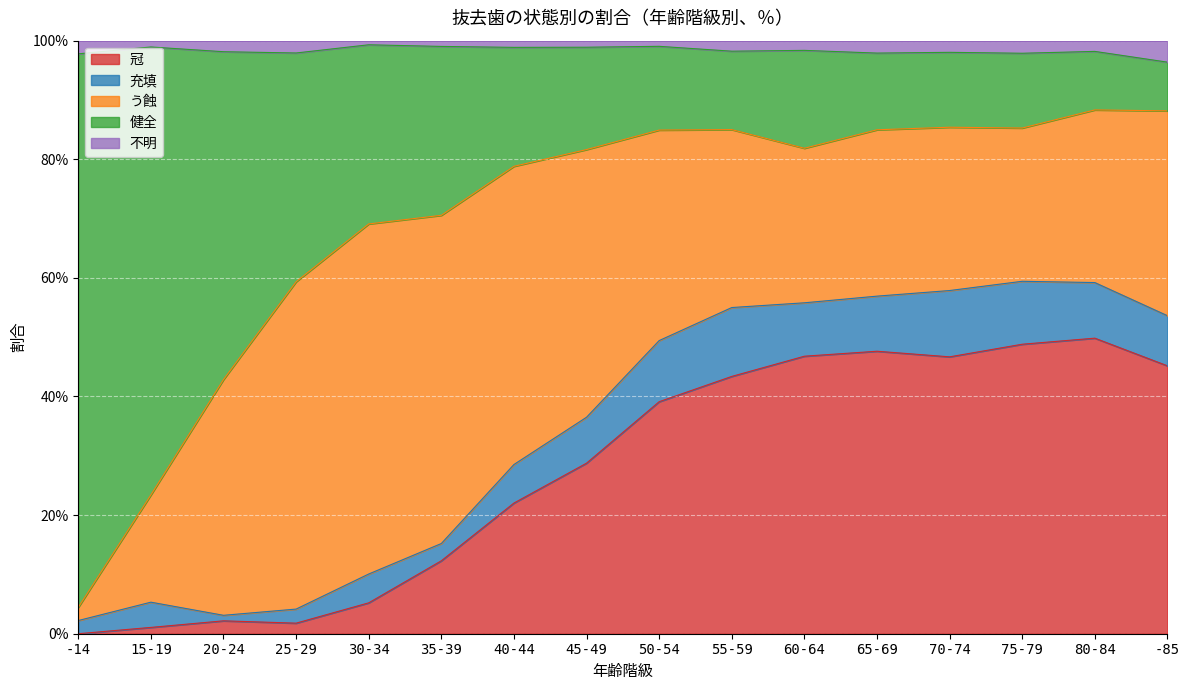

What are all the series names shown in the legend?

冠, 充填, う蝕, 健全, 不明